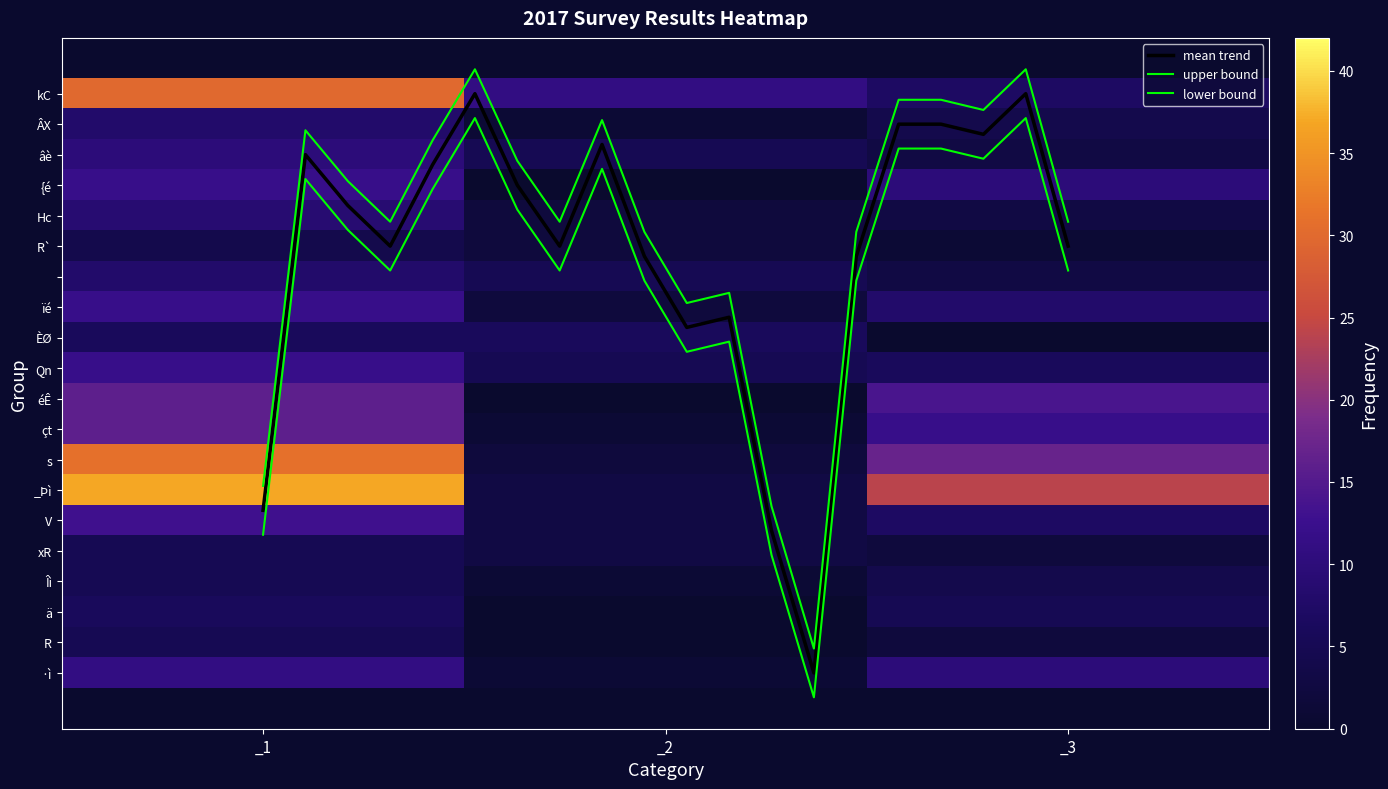

Which series has the largest total across all categories?

_Þì